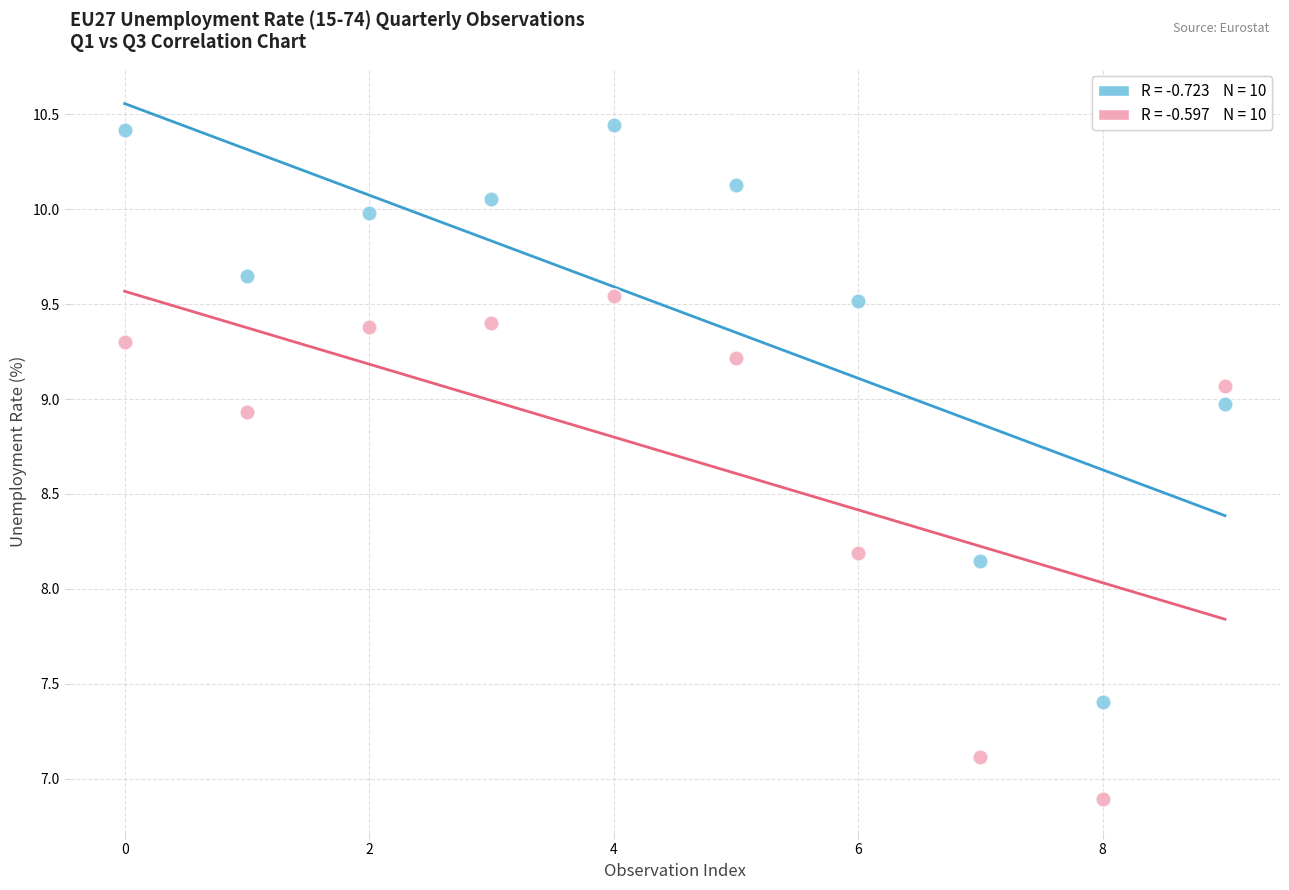

Across all data points, what is the range of Y values (max minus min)?

3.6